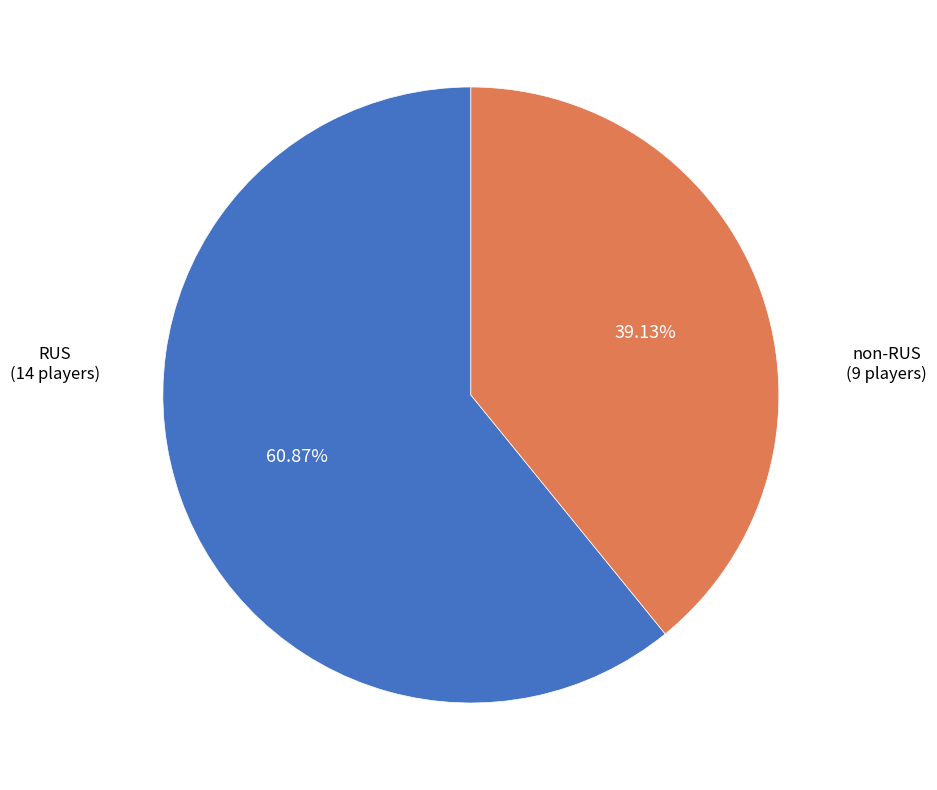

Is there a majority slice in this chart?

Yes